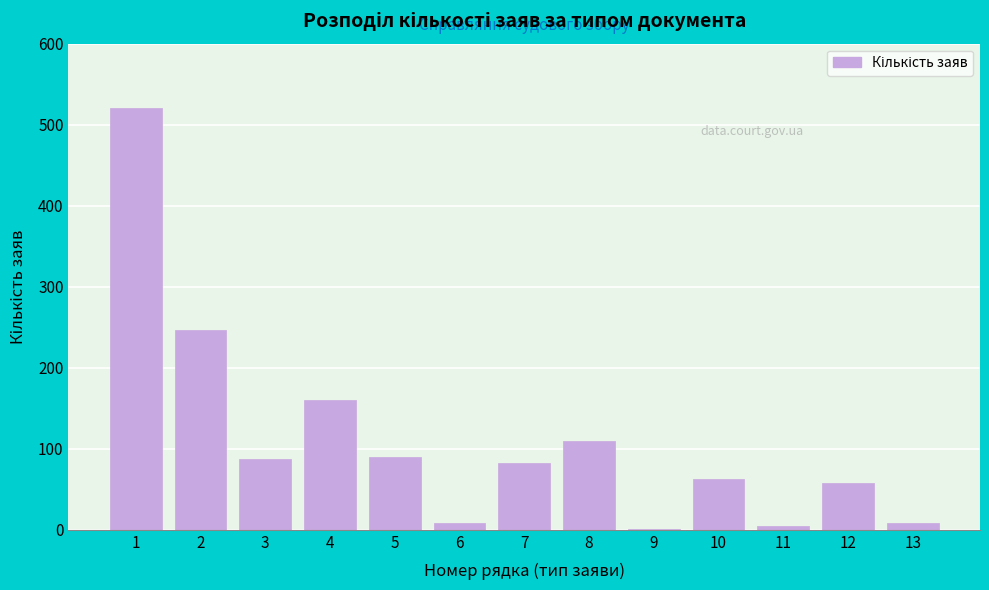

The value at 2 is 111. True or false?

False